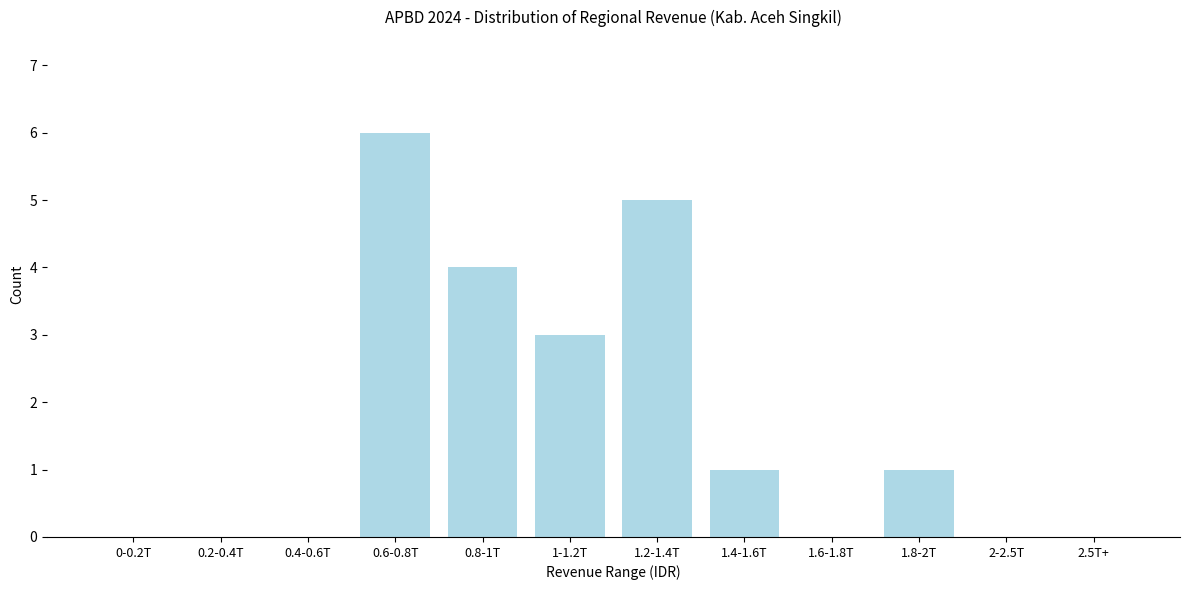

Reading left to right, list all the values displayed in this chart.

0-0.2T=0	0.2-0.4T=0	0.4-0.6T=0	0.6-0.8T=6	0.8-1T=4	1-1.2T=3	1.2-1.4T=5	1.4-1.6T=1	1.6-1.8T=0	1.8-2T=1	2-2.5T=0	2.5T+=0